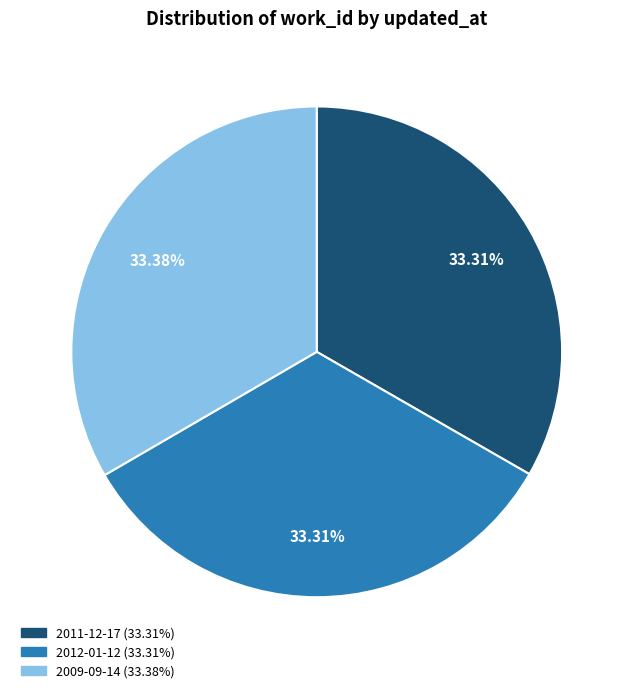

How many segments does this pie chart have?

3